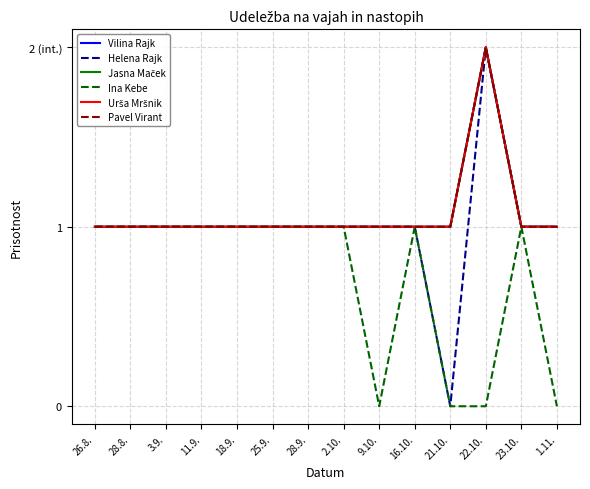

Does the chart have visible grid lines?

Yes